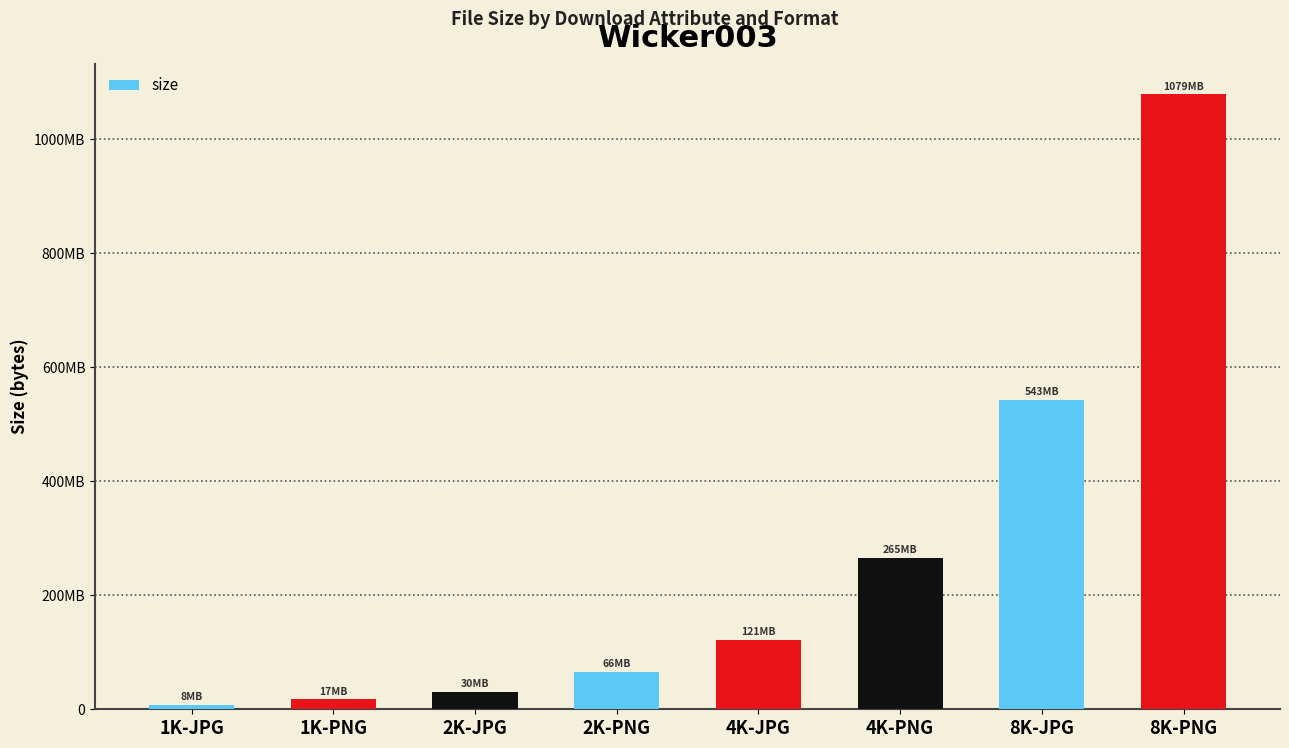

What is the difference between the values at 8K-JPG and 1K-JPG?

534693691